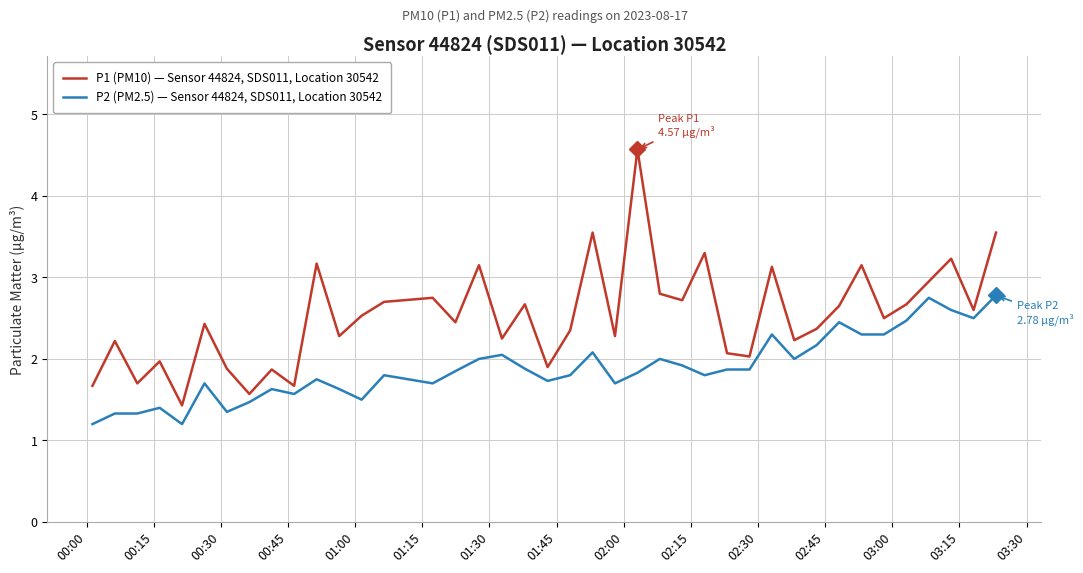

What is the smallest value displayed?

1.2